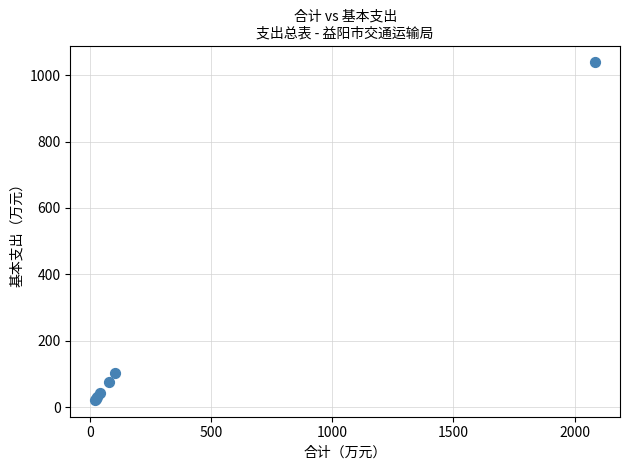

What Y value in the scatter plot is closest to 530?

103.6